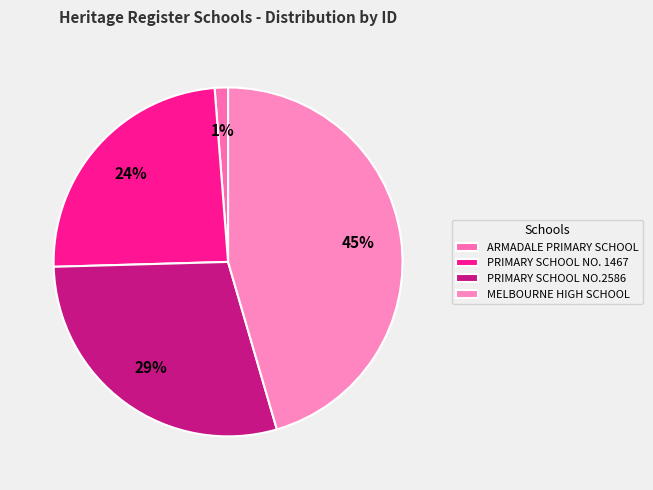

Rank the categories by value from lowest to highest.

ARMADALE PRIMARY SCHOOL, PRIMARY SCHOOL NO. 1467, PRIMARY SCHOOL NO.2586, MELBOURNE HIGH SCHOOL